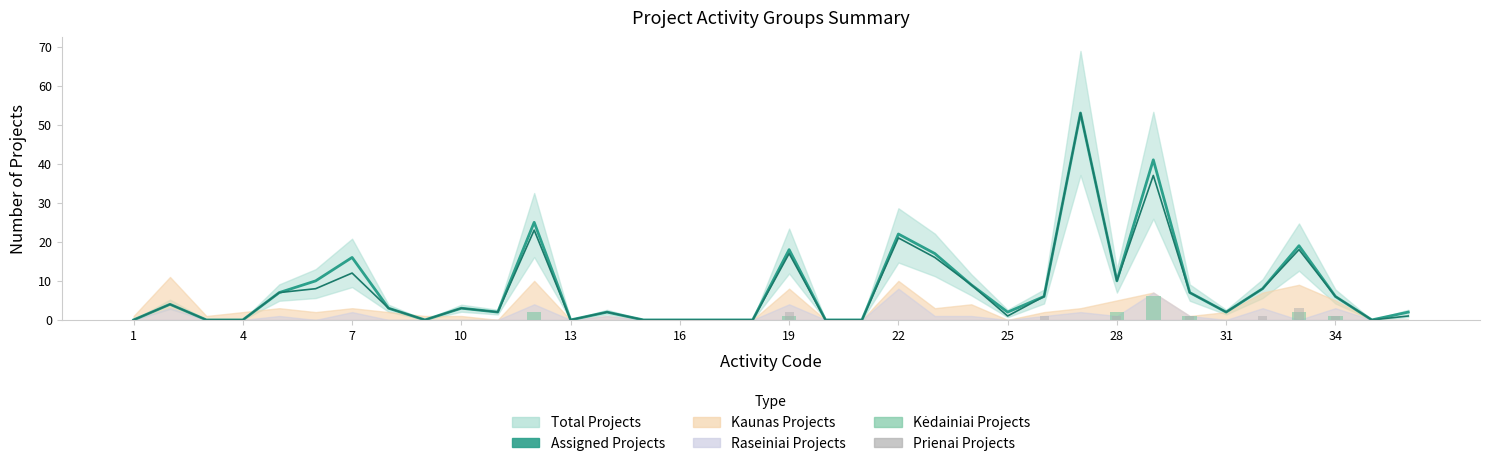

The value of Prienai Projects at 22 is 0. True or false?

True